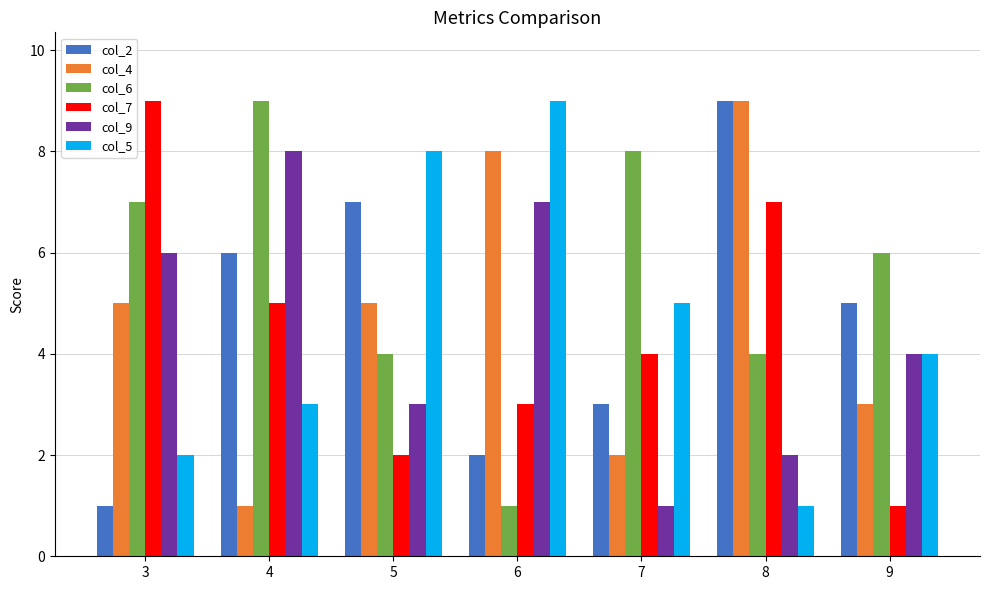

How many data points does each series have?

7